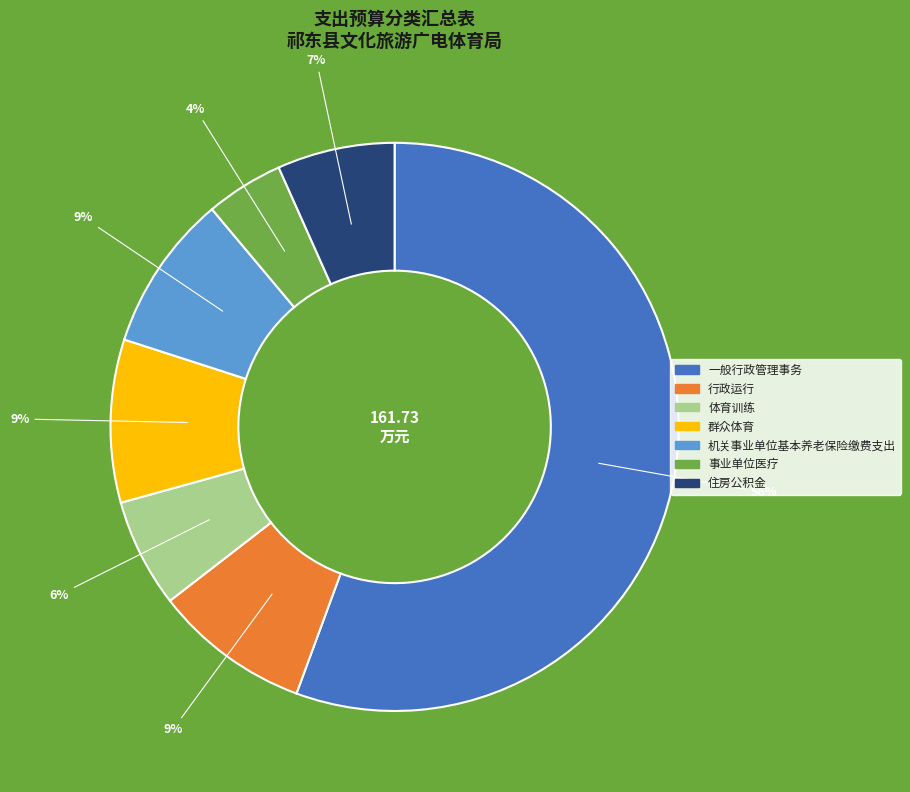

What is the ratio of the value at 行政运行 to the value at 住房公积金?

1.3